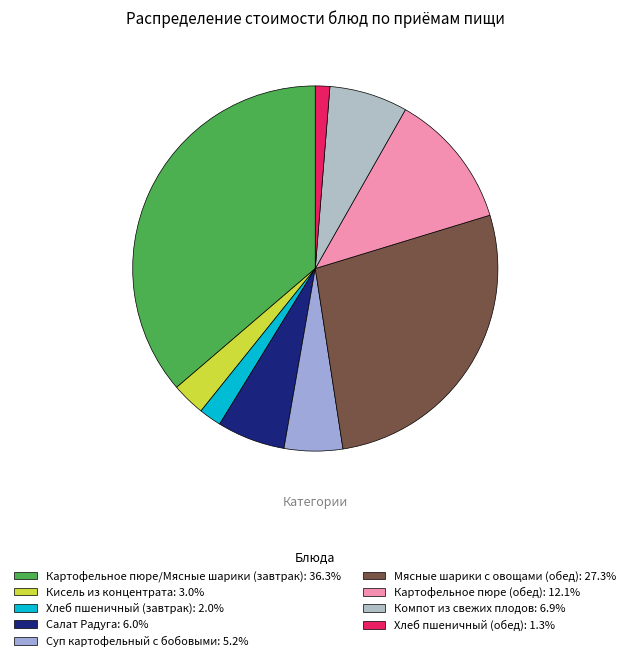

How many segments does this pie chart have?

9